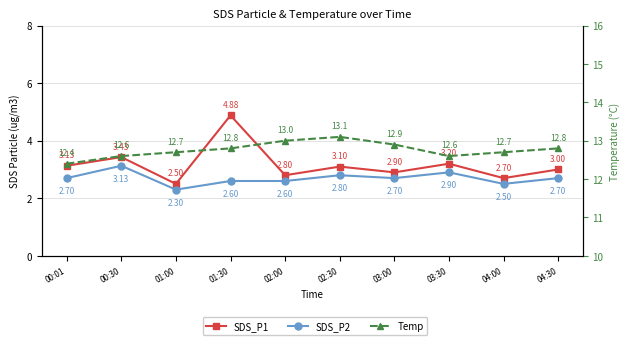

Which series has the largest total across all categories?

Temp